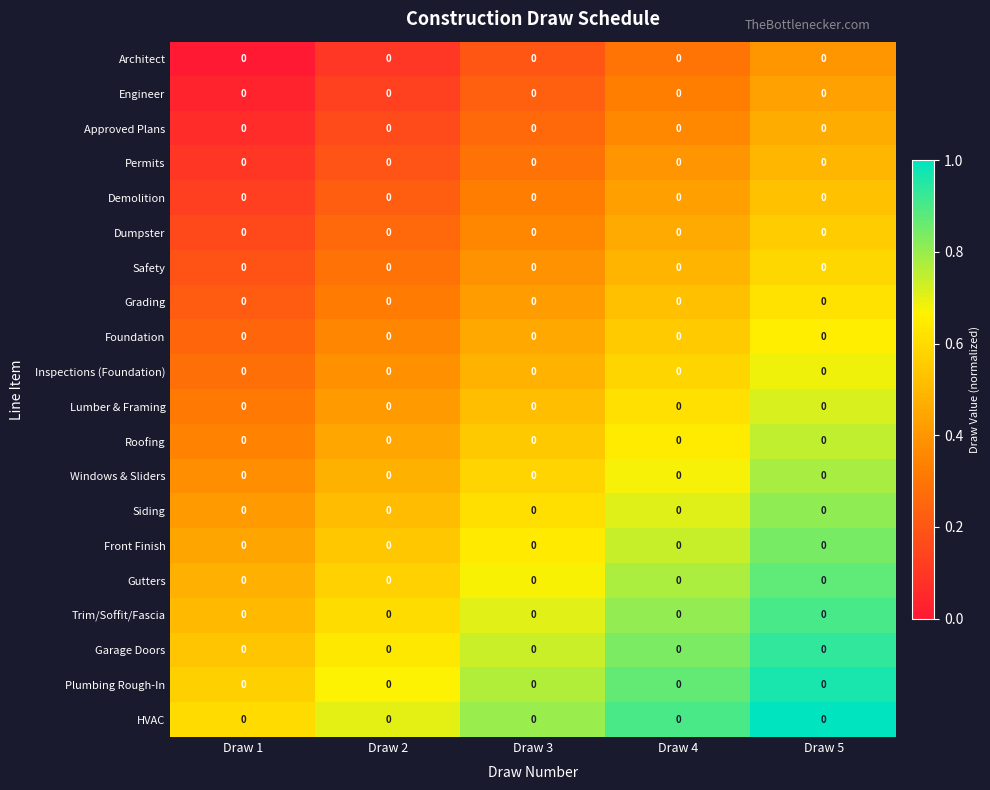

List the series in order of their peak value, lowest first.

Architect, Engineer, Approved Plans, Permits, Demolition, Dumpster, Safety, Grading, Foundation, Inspections (Foundation), Lumber & Framing, Roofing, Windows & Sliders, Siding, Front Finish, Gutters, Trim/Soffit/Fascia, Garage Doors, Plumbing Rough-In, HVAC